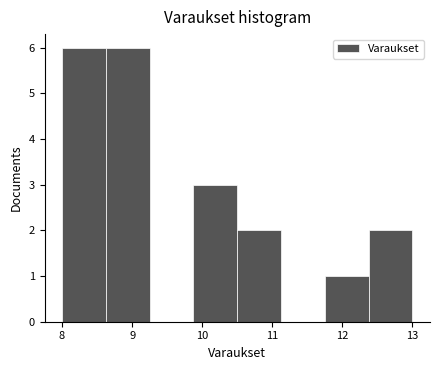

How tall is the bar that spans 12.4 to 13.0 on the x-axis? Neither the bar edges nor the heights are printed on the chart, so give them approximately, as read against the axes.

2